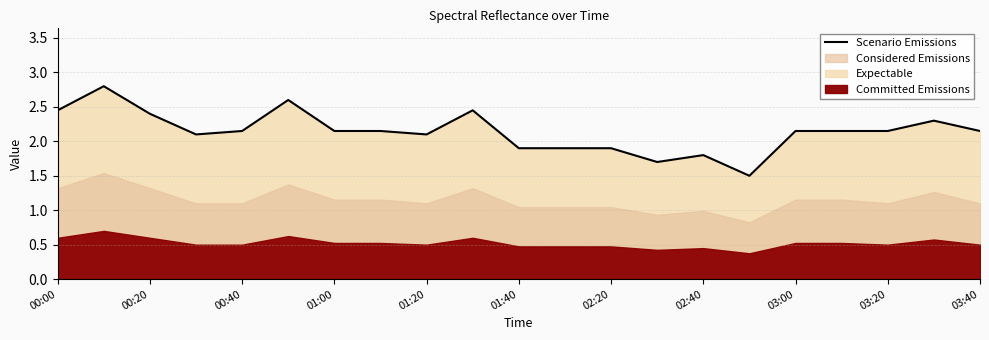

What is the value of the 20th point from the left?

2.3